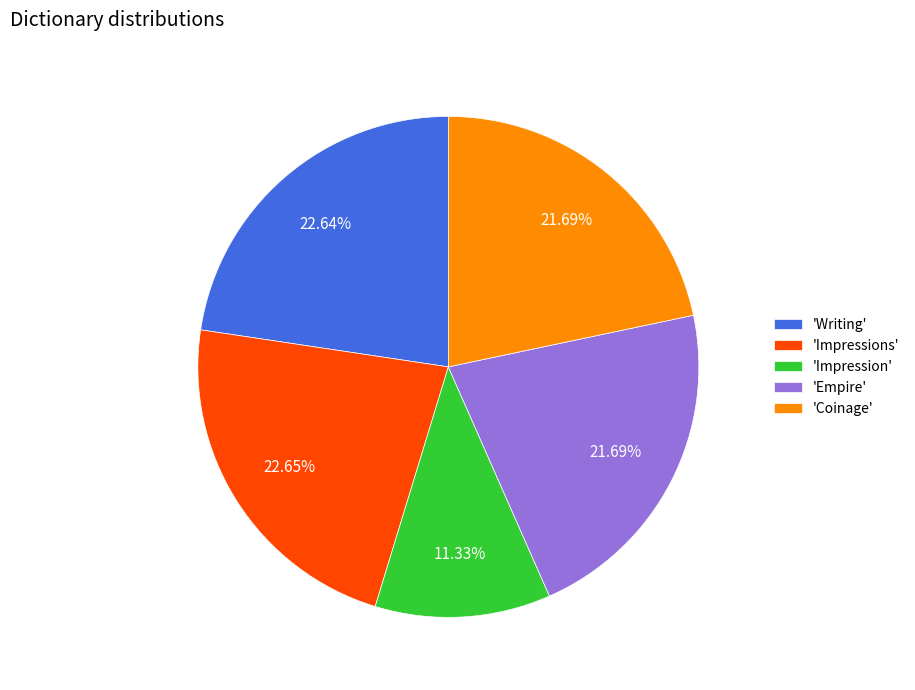

What is the smallest slice in the pie chart?

'Impression'